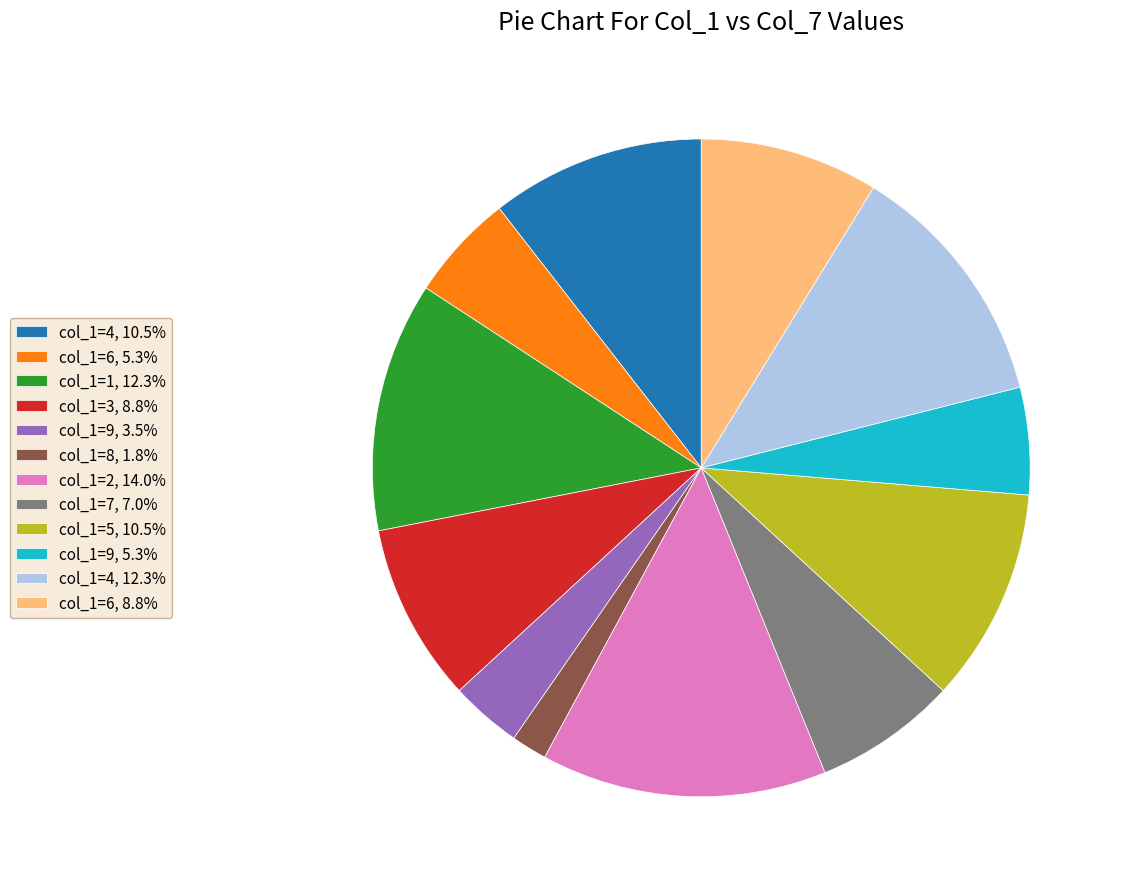

Do col_1=8, 1.8% and col_1=3, 8.8% together represent more than half of the pie?

No